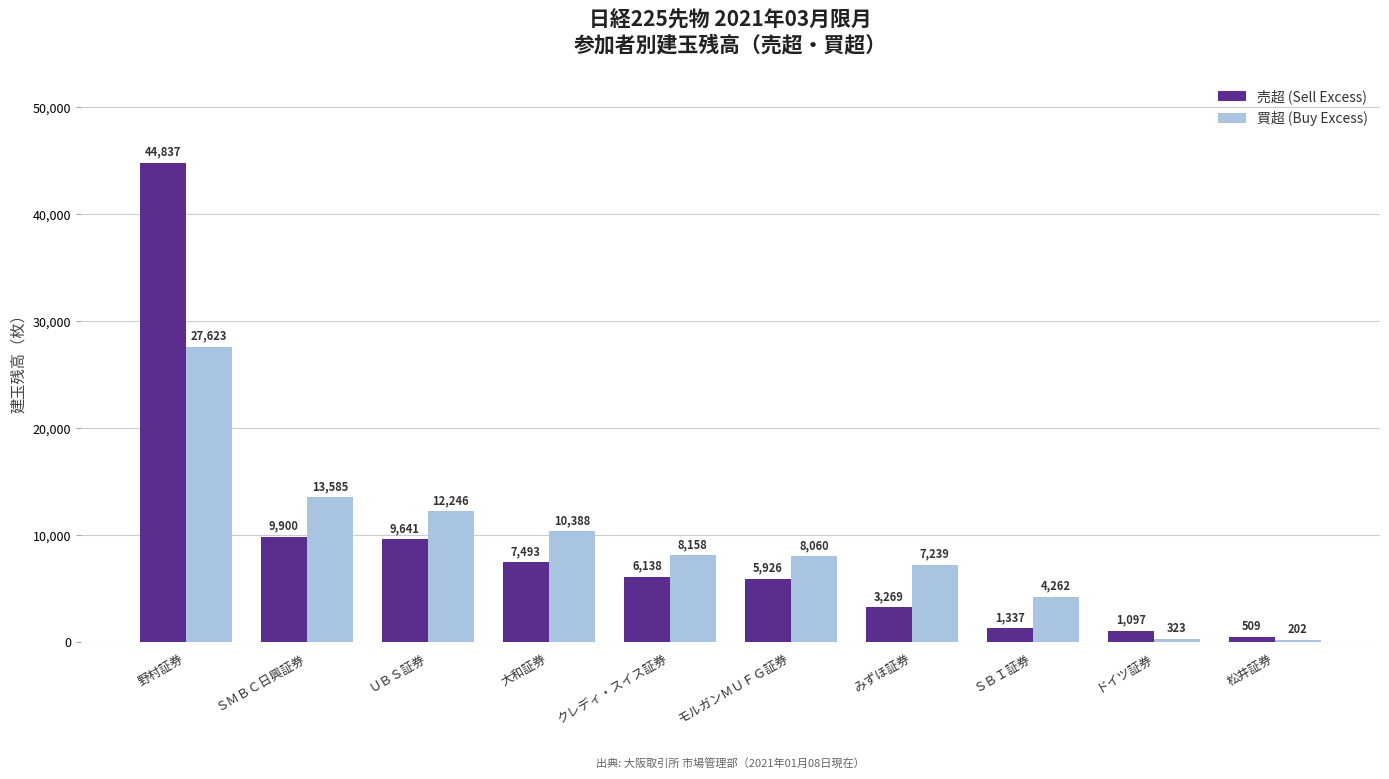

Reading right to left, list all the values displayed in this chart.

売超 (Sell Excess): 松井証券=509	ドイツ証券=1097	ＳＢＩ証券=1337	みずほ証券=3269	モルガンＭＵＦＧ証券=5926	クレディ・スイス証券=6138	大和証券=7493	ＵＢＳ証券=9641	ＳＭＢＣ日興証券=9900	野村証券=44837
買超 (Buy Excess): 松井証券=202	ドイツ証券=323	ＳＢＩ証券=4262	みずほ証券=7239	モルガンＭＵＦＧ証券=8060	クレディ・スイス証券=8158	大和証券=10388	ＵＢＳ証券=12246	ＳＭＢＣ日興証券=13585	野村証券=27623